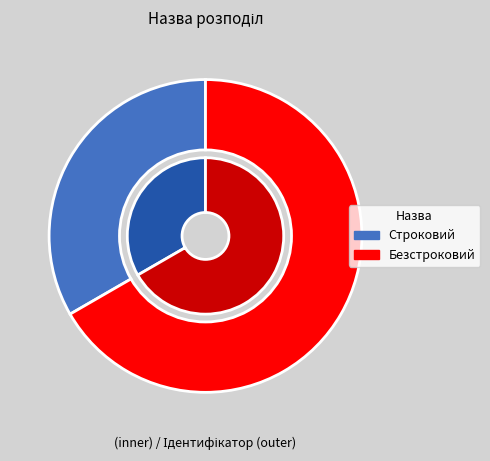

To the nearest percent, what is the difference between the largest and smallest slice percentages?

33%